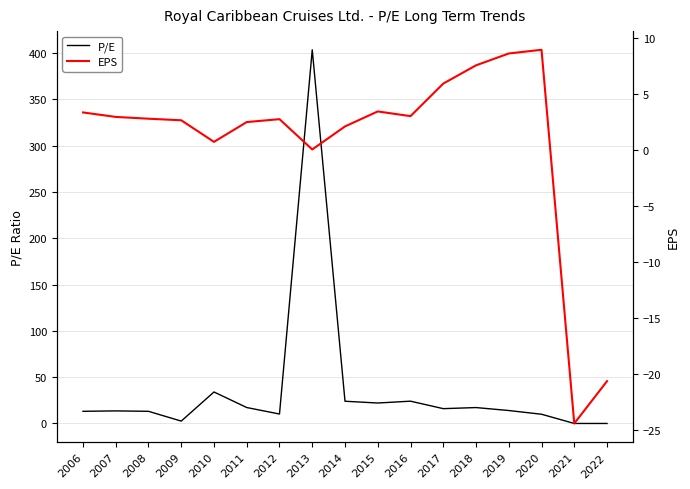

How many values in EPS are below zero?

2